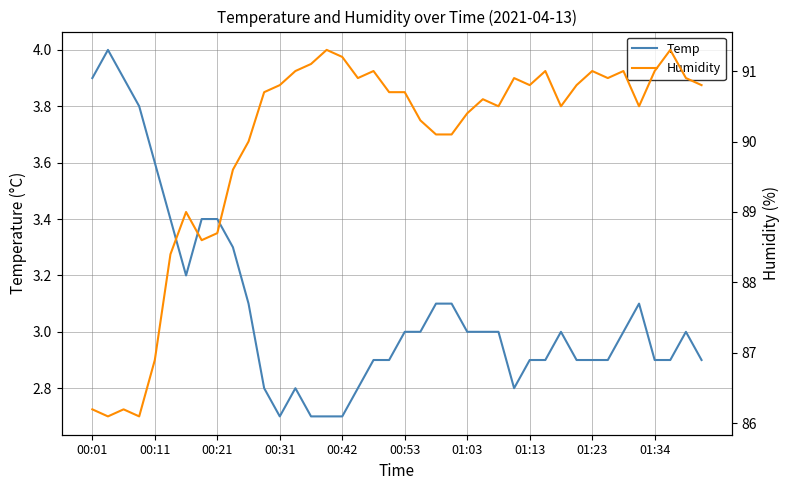

How many data points in Humidity are above 90?

29